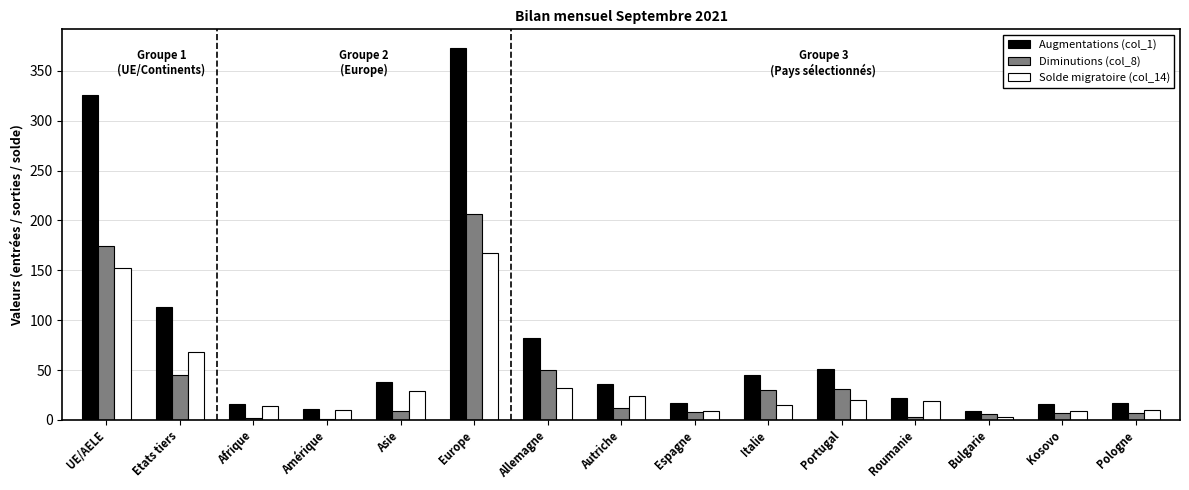

At which category is the sum across all series the highest?

Europe